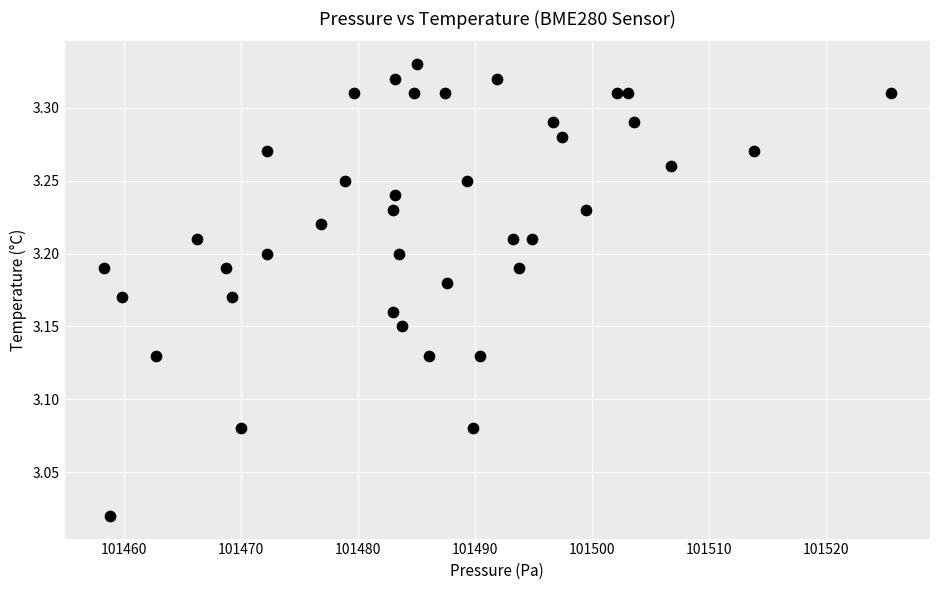

What is the range of X values (max minus min)?

67.2